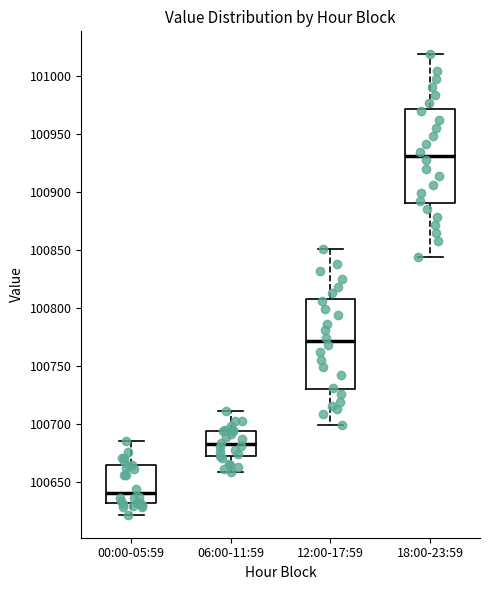

Which box's median line is the lowest?

00:00-05:59